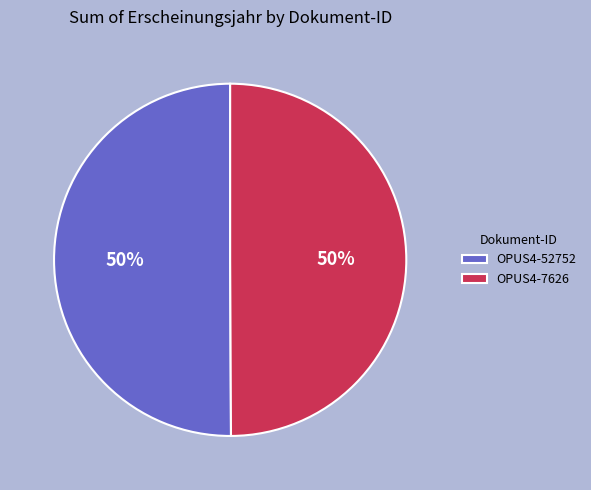

What percentage is the OPUS4-7626 slice, to the nearest percent?

50%